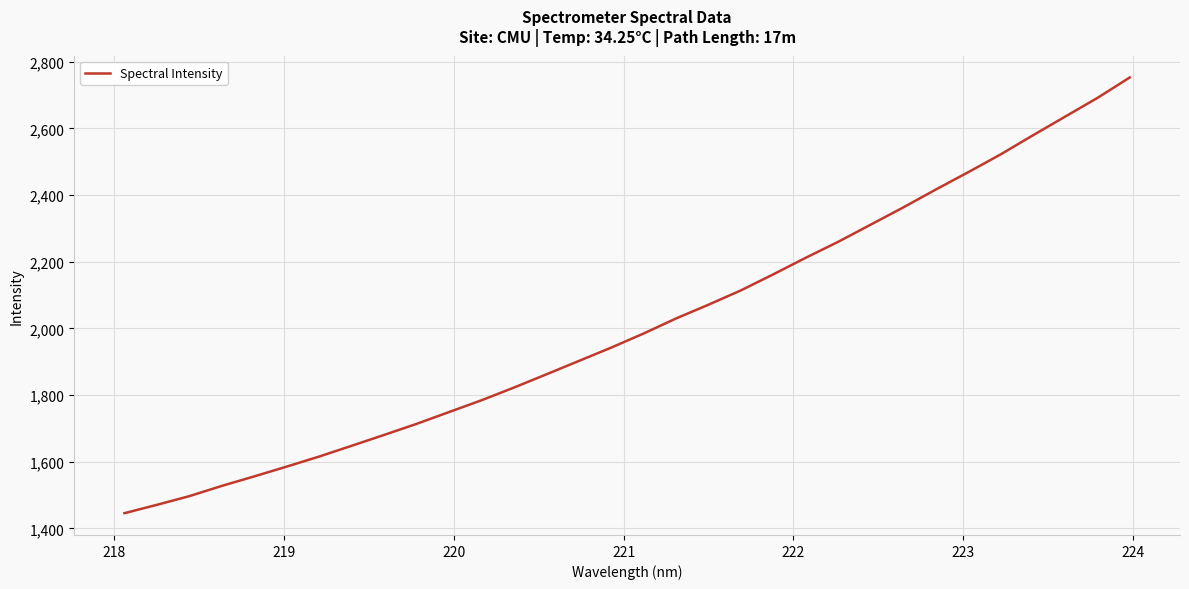

What is the minimum value shown in the chart?

1445.5